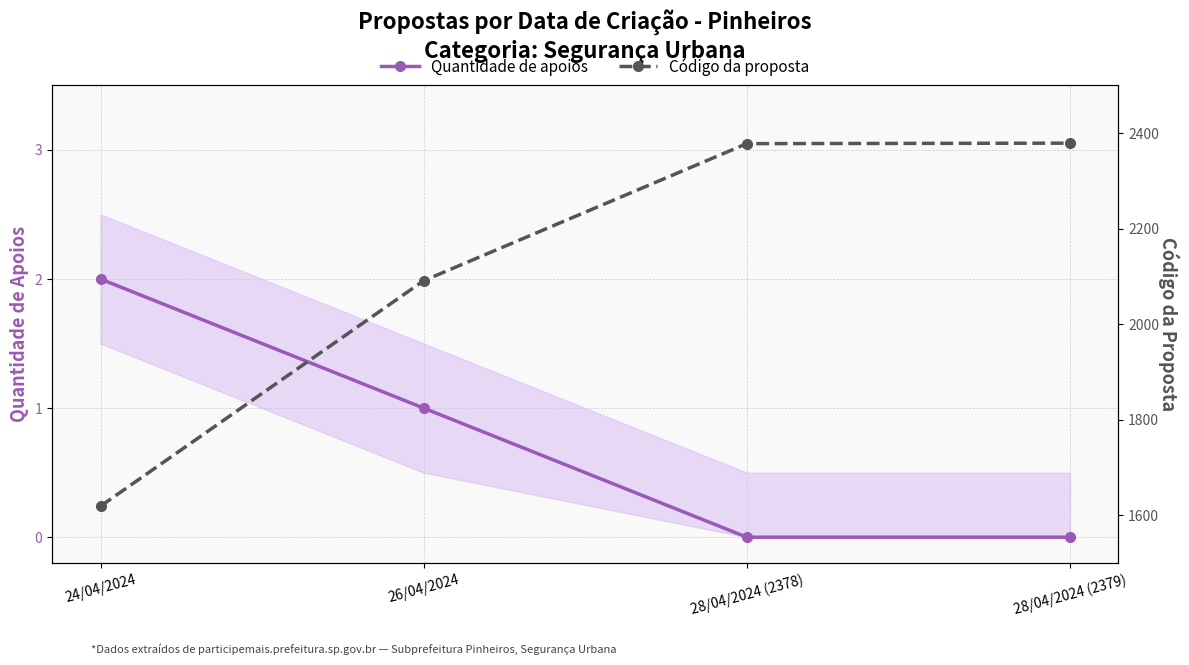

What position from the right is 26/04/2024?

3